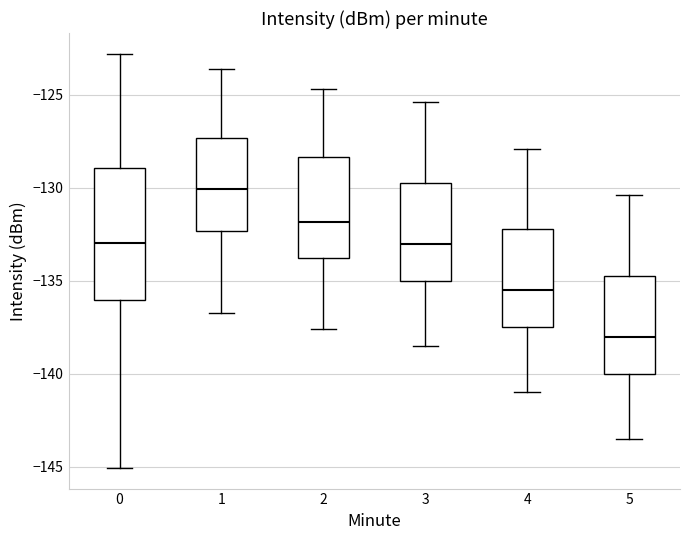

Which box has the highest median line?

1